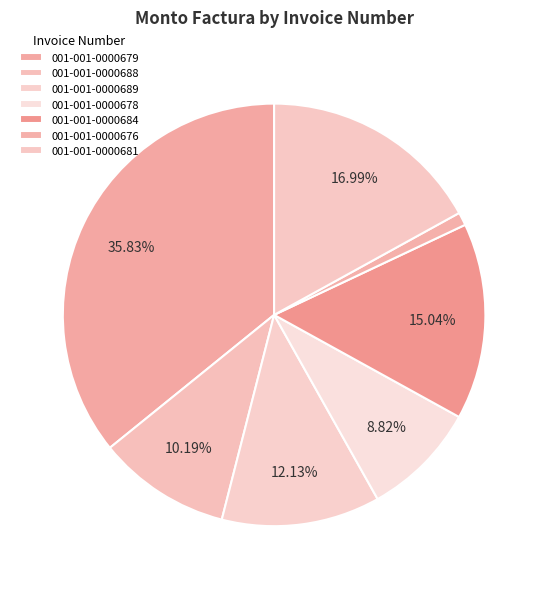

What percentage is the 001-001-0000678 slice, to the nearest percent?

9%